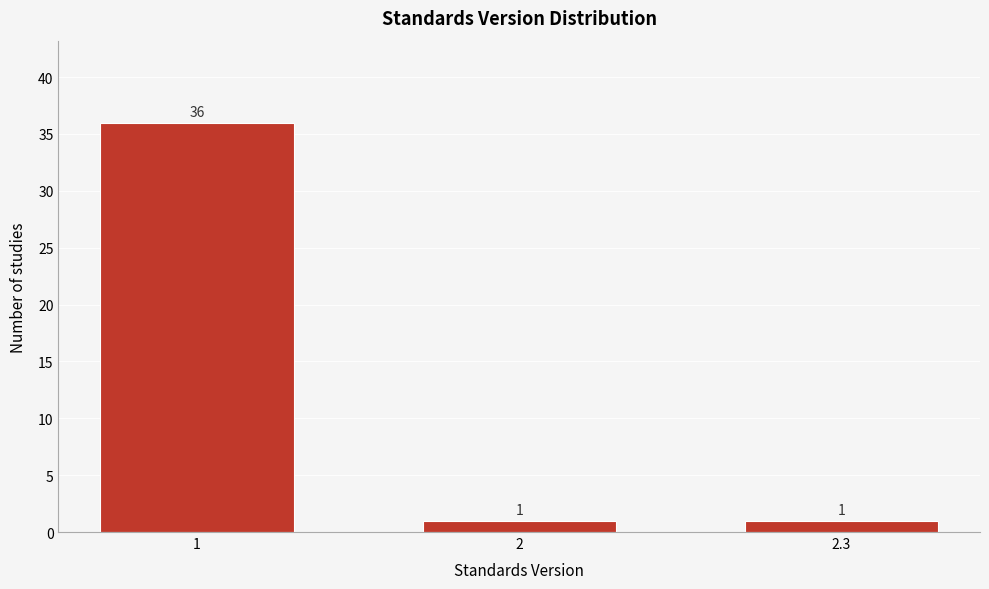

Reading right to left, transcribe all the data shown in this chart.

1	1	36